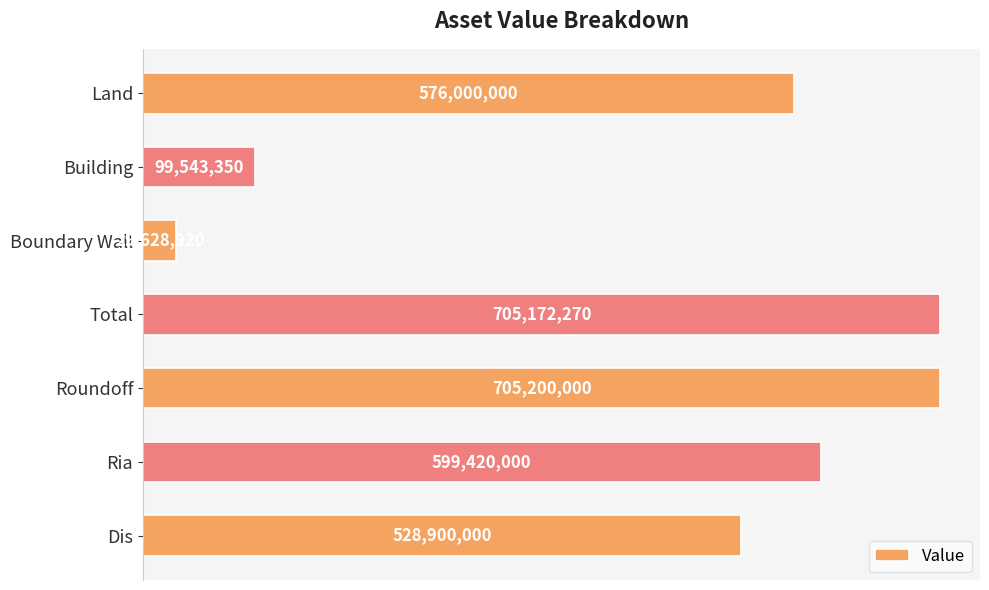

List the labels in order of value, smallest first.

Boundary Wall, Building, Dis, Land, Ria, Total, Roundoff